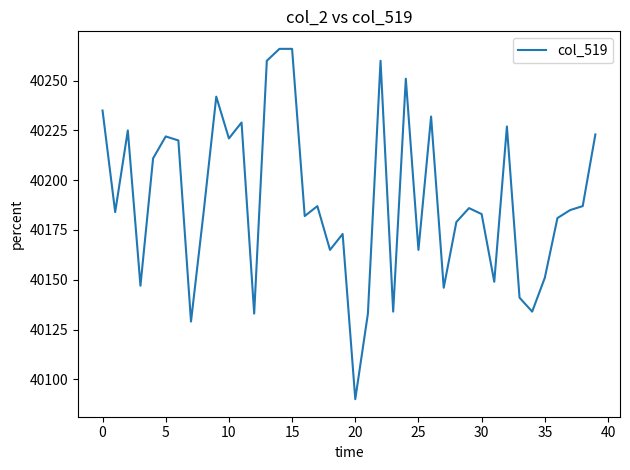

Reading left to right, what are all the values shown in this chart?

40235	40184	40225	40147	40211	40222	40220	40129	40184	40242	40221	40229	40133	40260	40266	40266	40182	40187	40165	40173	40090	40133	40260	40134	40251	40165	40232	40146	40179	40186	40183	40149	40227	40141	40134	40151	40181	40185	40187	40223